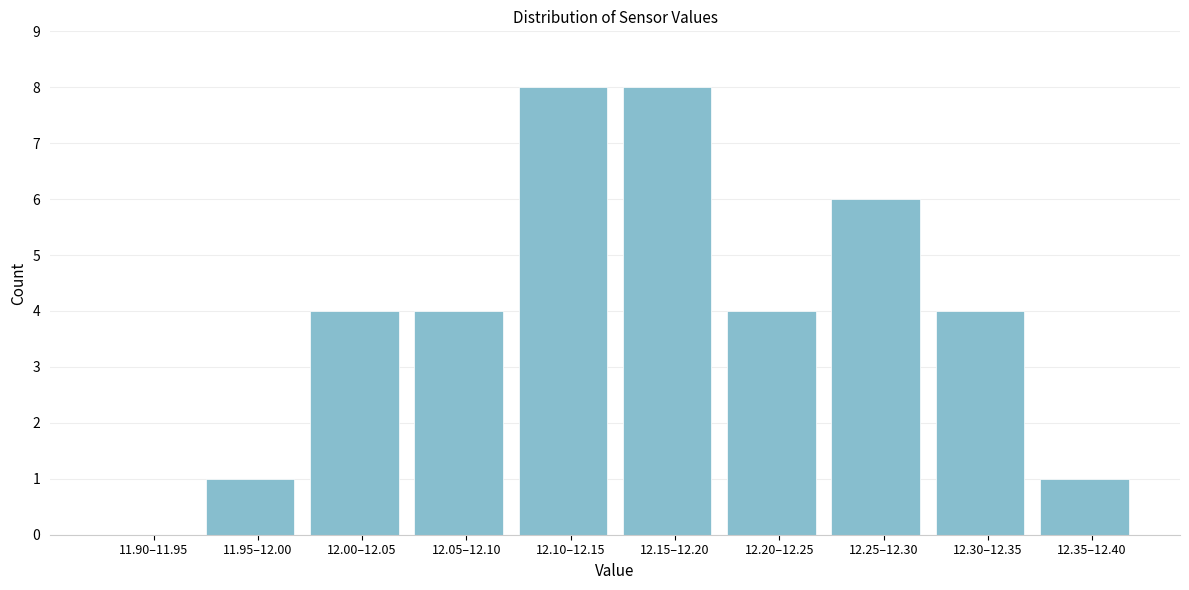

Reading left to right, what are all the values shown in this chart?

11.90–11.95=0	11.95–12.00=1	12.00–12.05=4	12.05–12.10=4	12.10–12.15=8	12.15–12.20=8	12.20–12.25=4	12.25–12.30=6	12.30–12.35=4	12.35–12.40=1